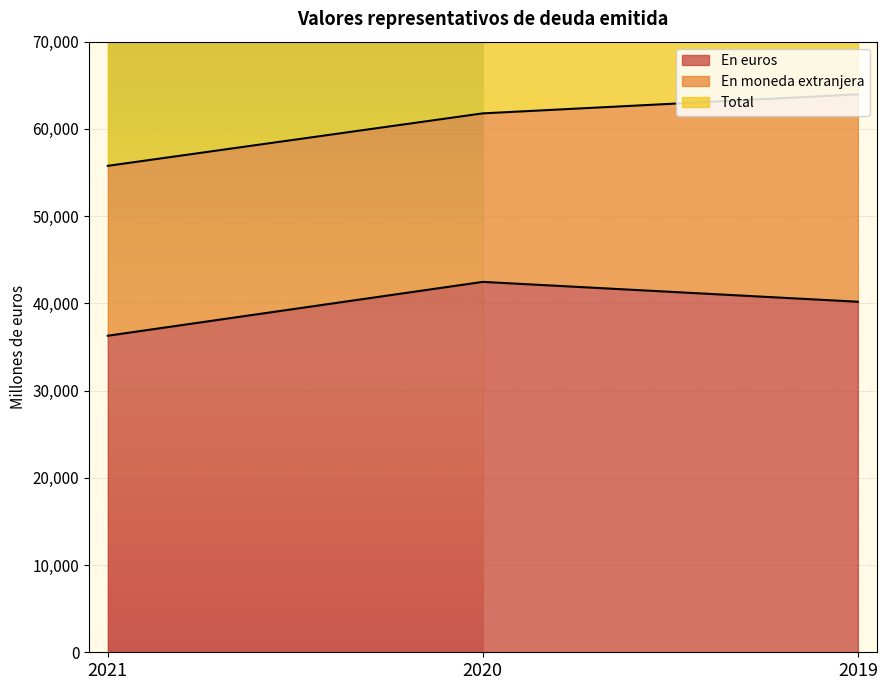

Which category has the highest value across all series?

2019